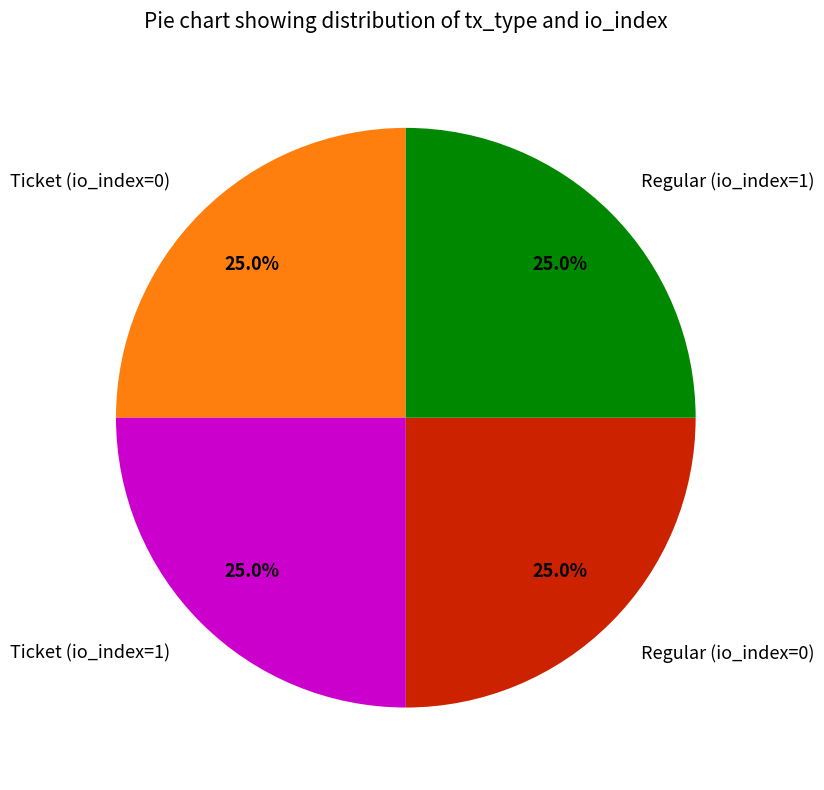

What percentage do Regular (io_index=1) and Ticket (io_index=1) together represent?

50.0%